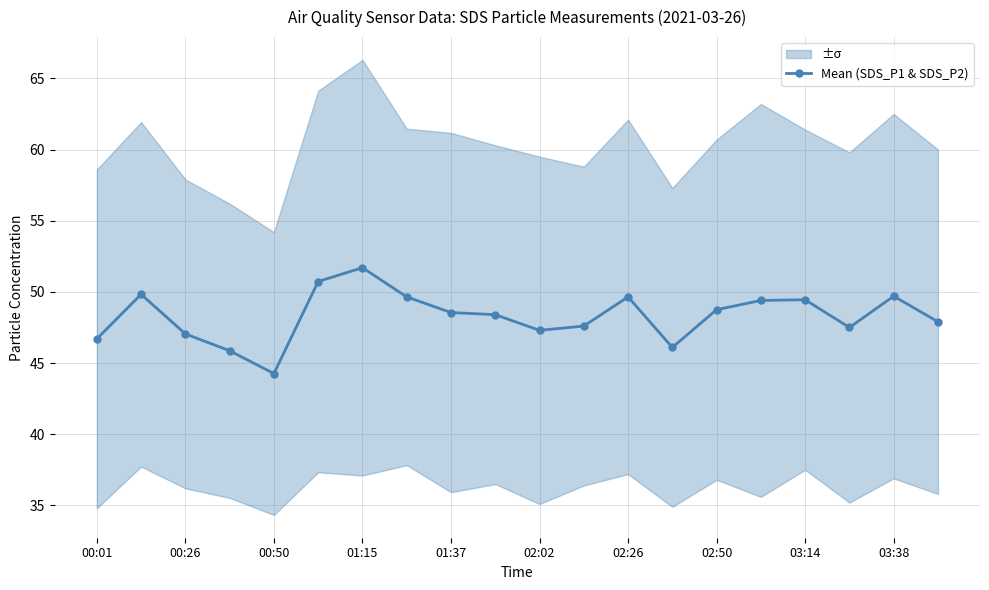

How many lines are shown in the chart?

1